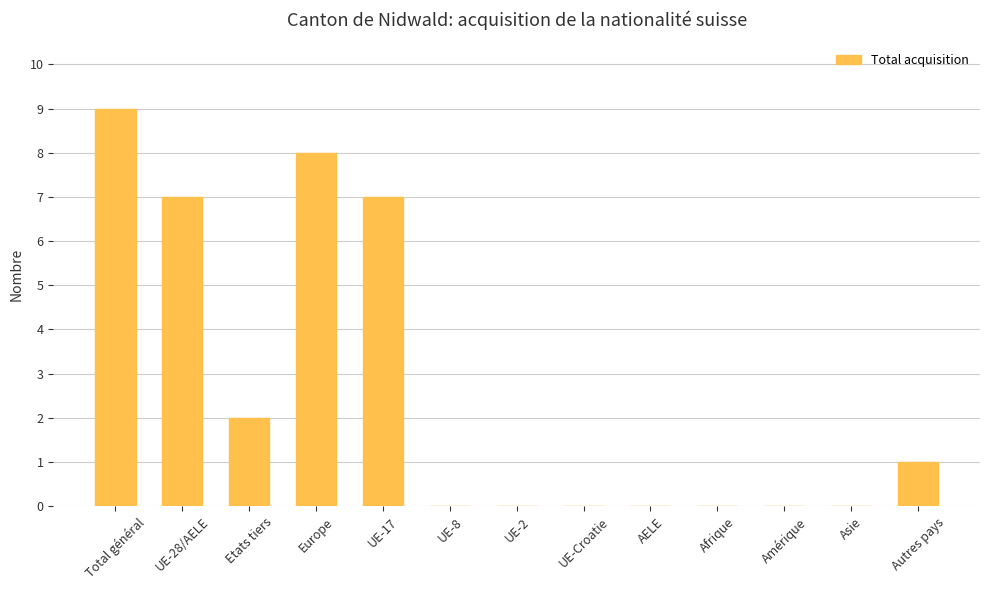

The chart shows a value of -6 at UE-8. True or false?

False